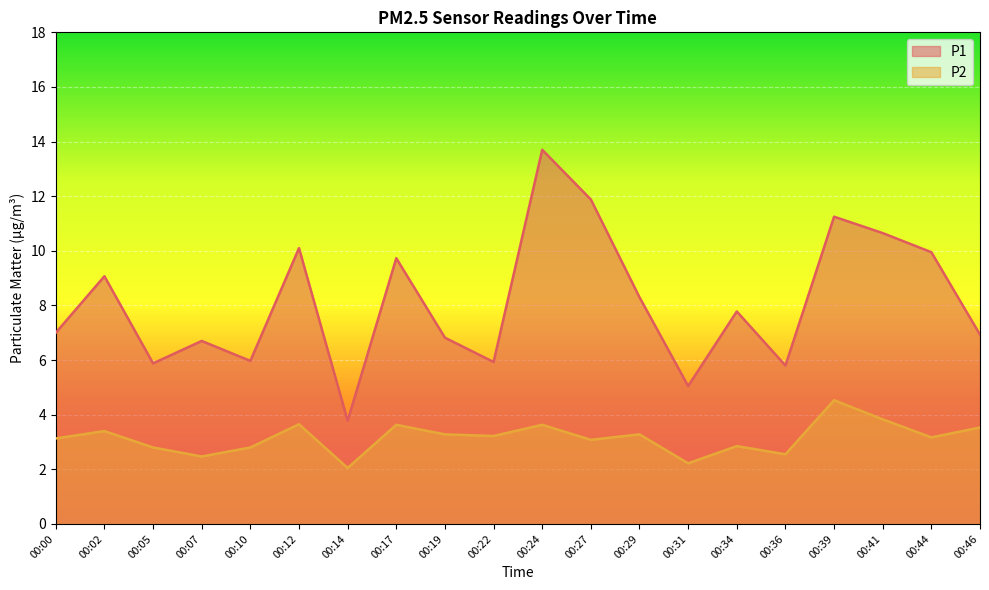

The value of P2 at 00:34 is 4.5. True or false?

False